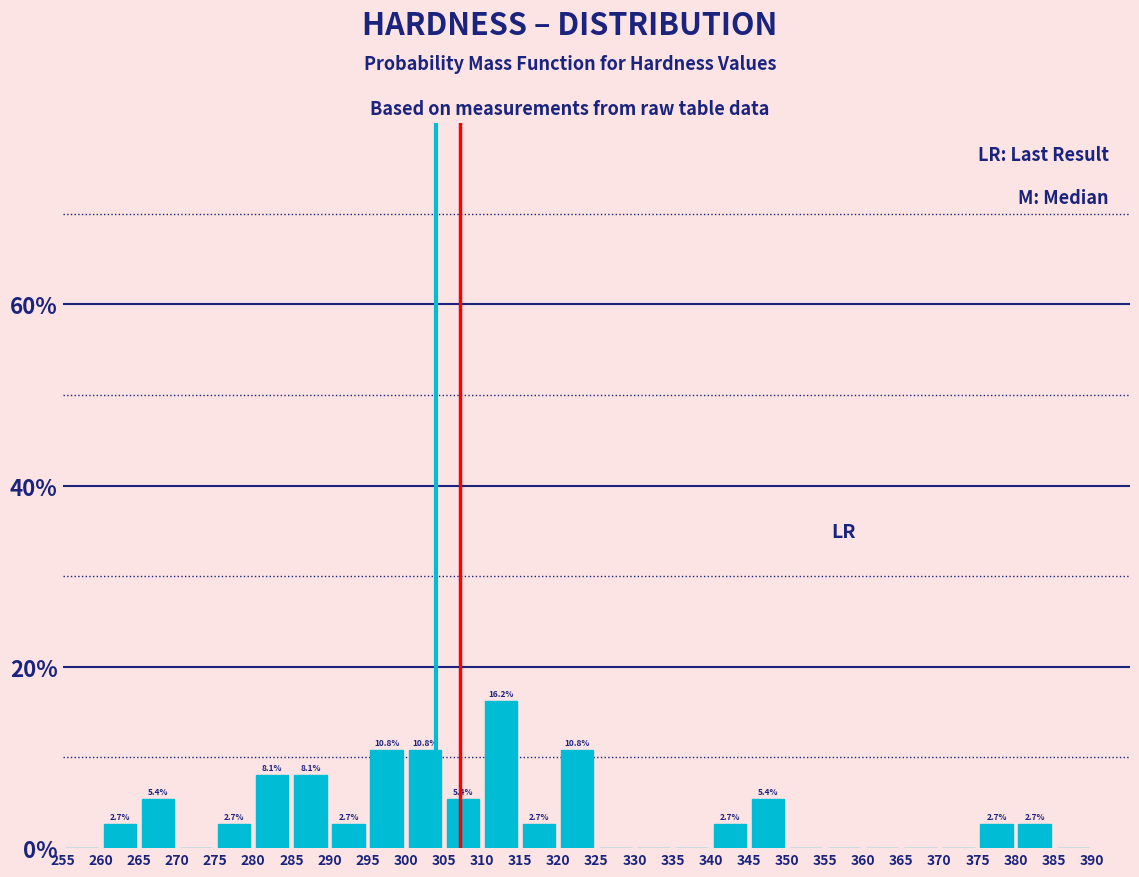

Over which range of the x-axis is the bar tallest?

310 to 315